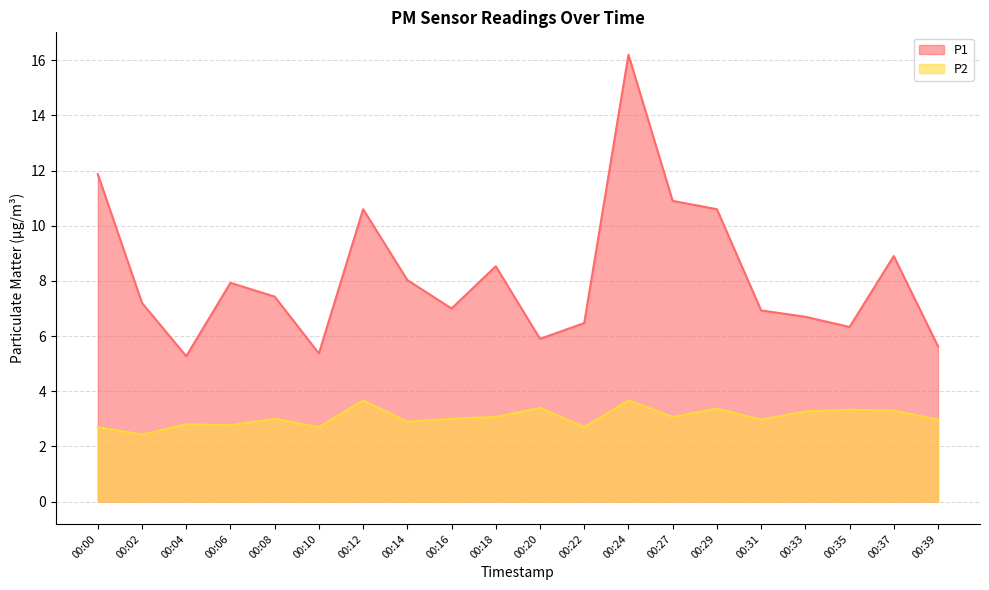

How many data points does each series have?

20